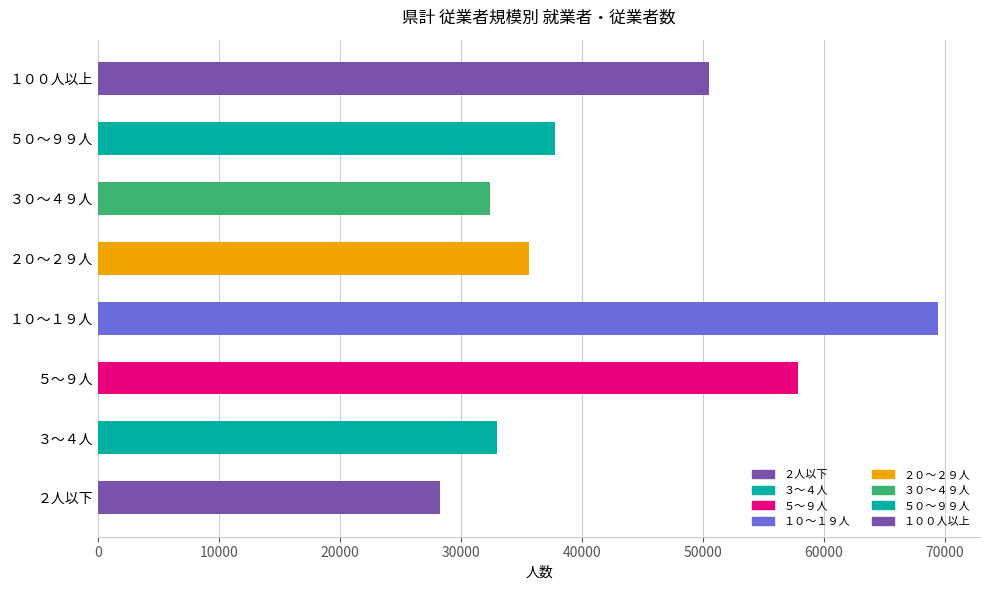

Where is the data nearest to the value 48849?

１００人以上